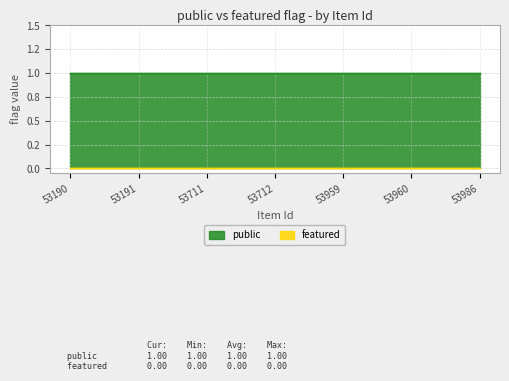

Reading left to right, list all the values displayed in this chart.

public: 1	1	1	1	1	1	1
featured: 0	0	0	0	0	0	0